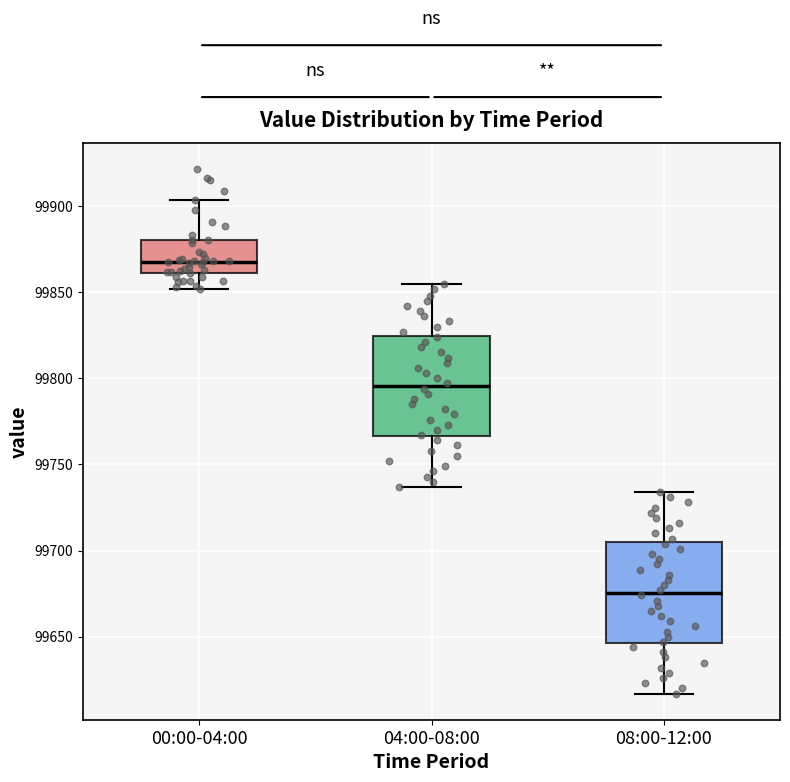

Where does the upper whisker of the box for 08:00-12:00 end on the y-axis? The values are not printed on the chart, so give them approximately, as read against the axis.

99735